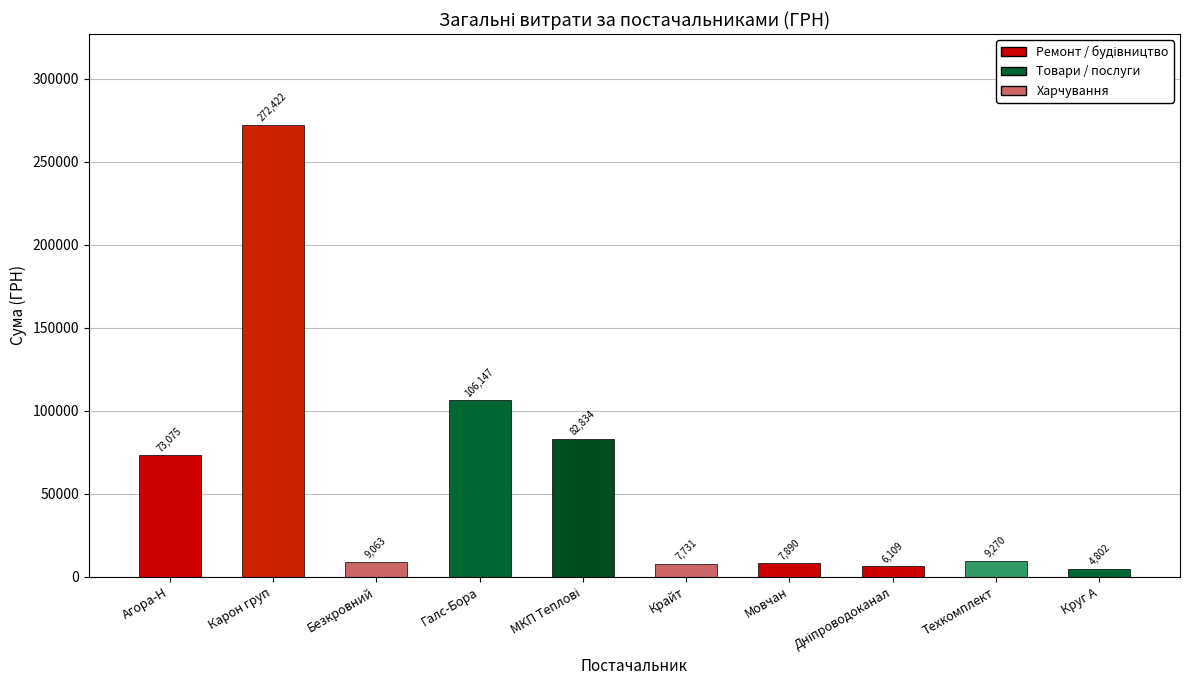

What is the greatest value displayed?

272422.2